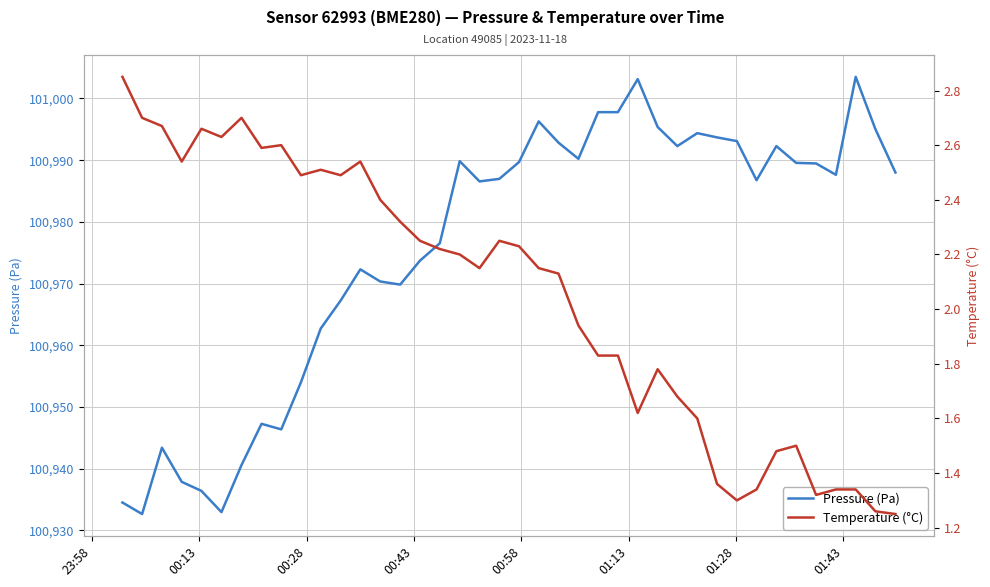

What is the maximum value for Pressure (Pa)?

101003.5